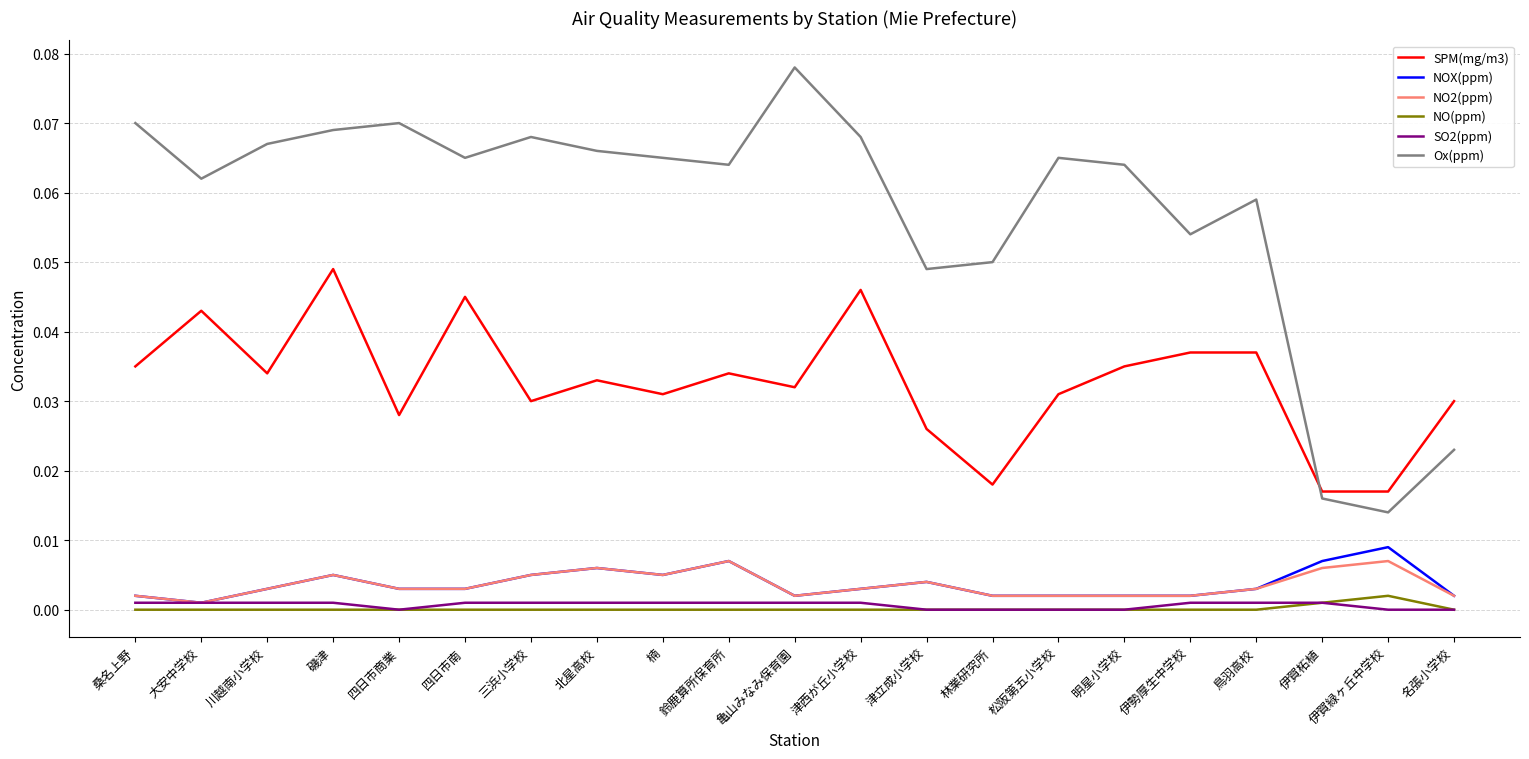

Which label corresponds to the largest value in the chart?

亀山みなみ保育園